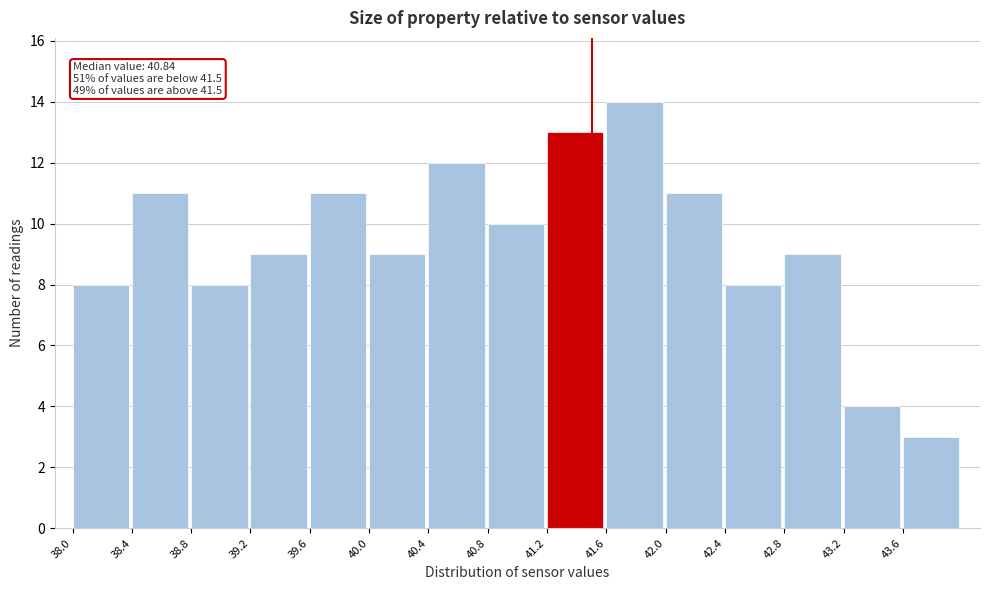

Over which range of the x-axis is the bar tallest?

41.6 to 42.0